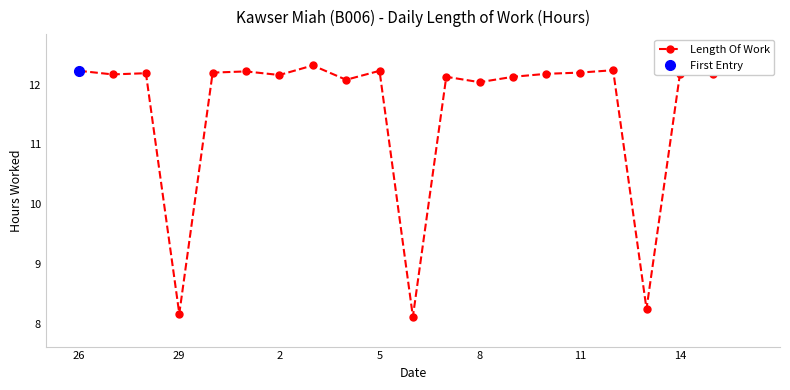

How many lines are shown in the chart?

1